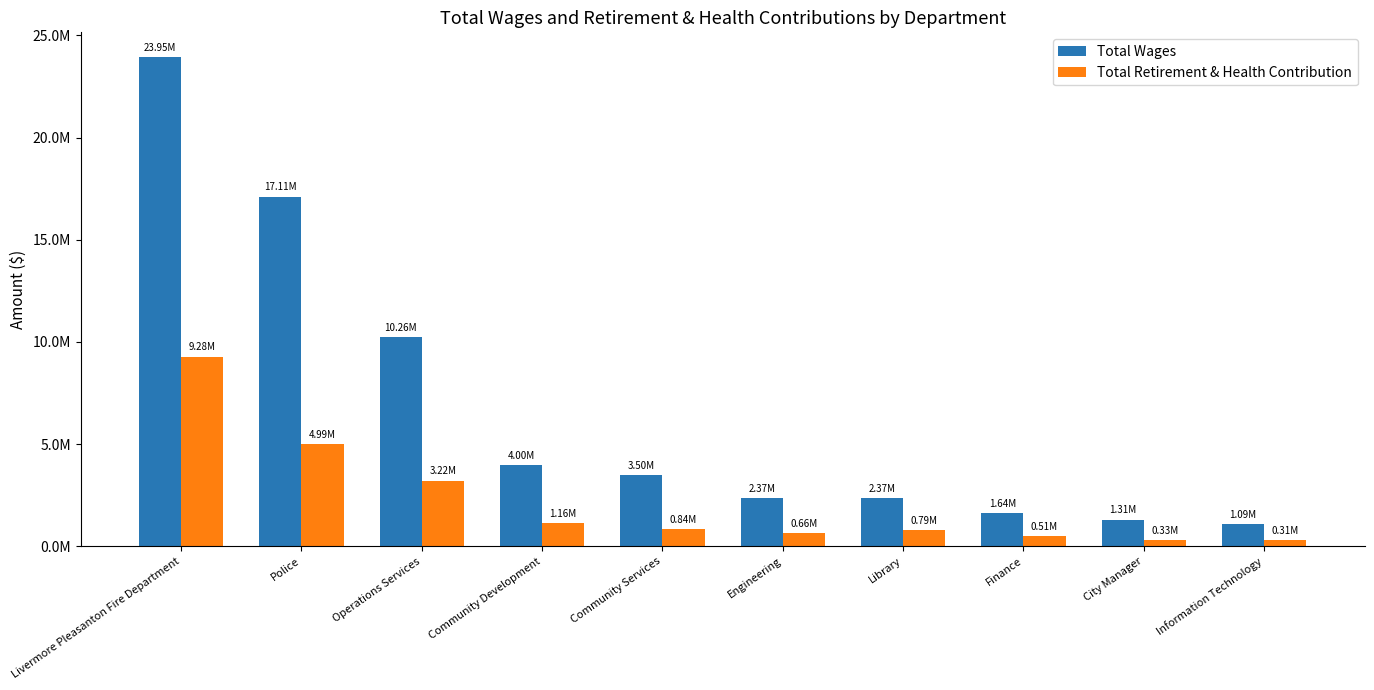

List the series in order of their peak value, highest first.

Total Wages, Total Retirement & Health Contribution